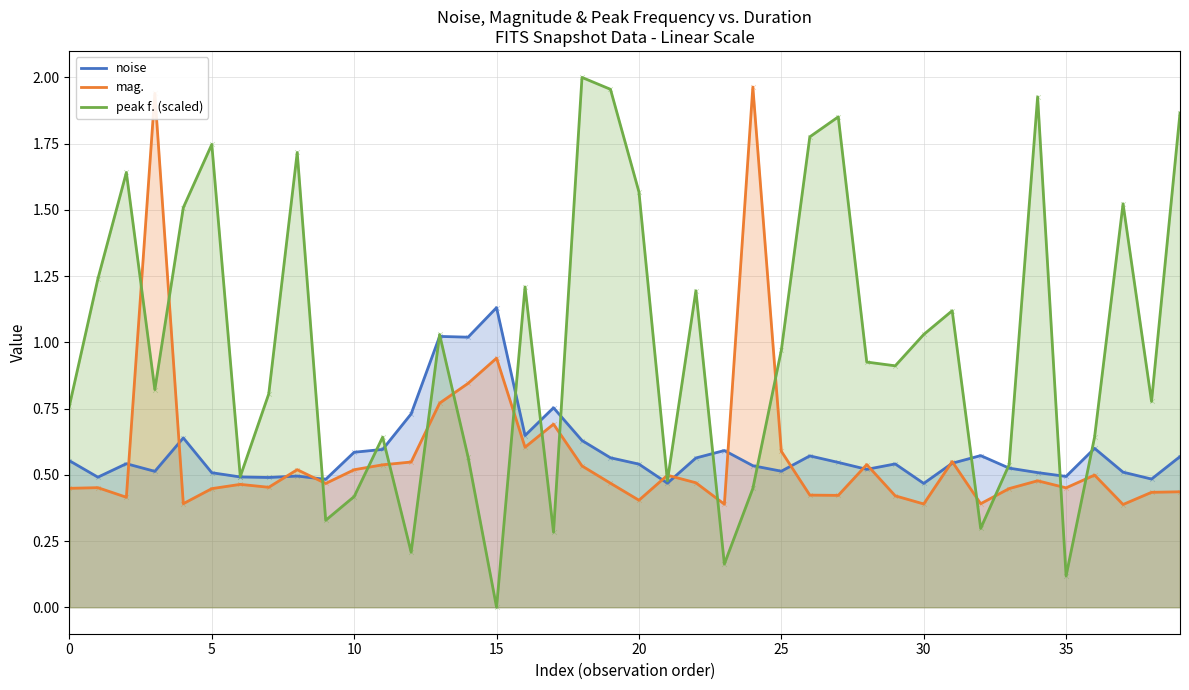

Which series contains the highest Y value?

peak f. (scaled)